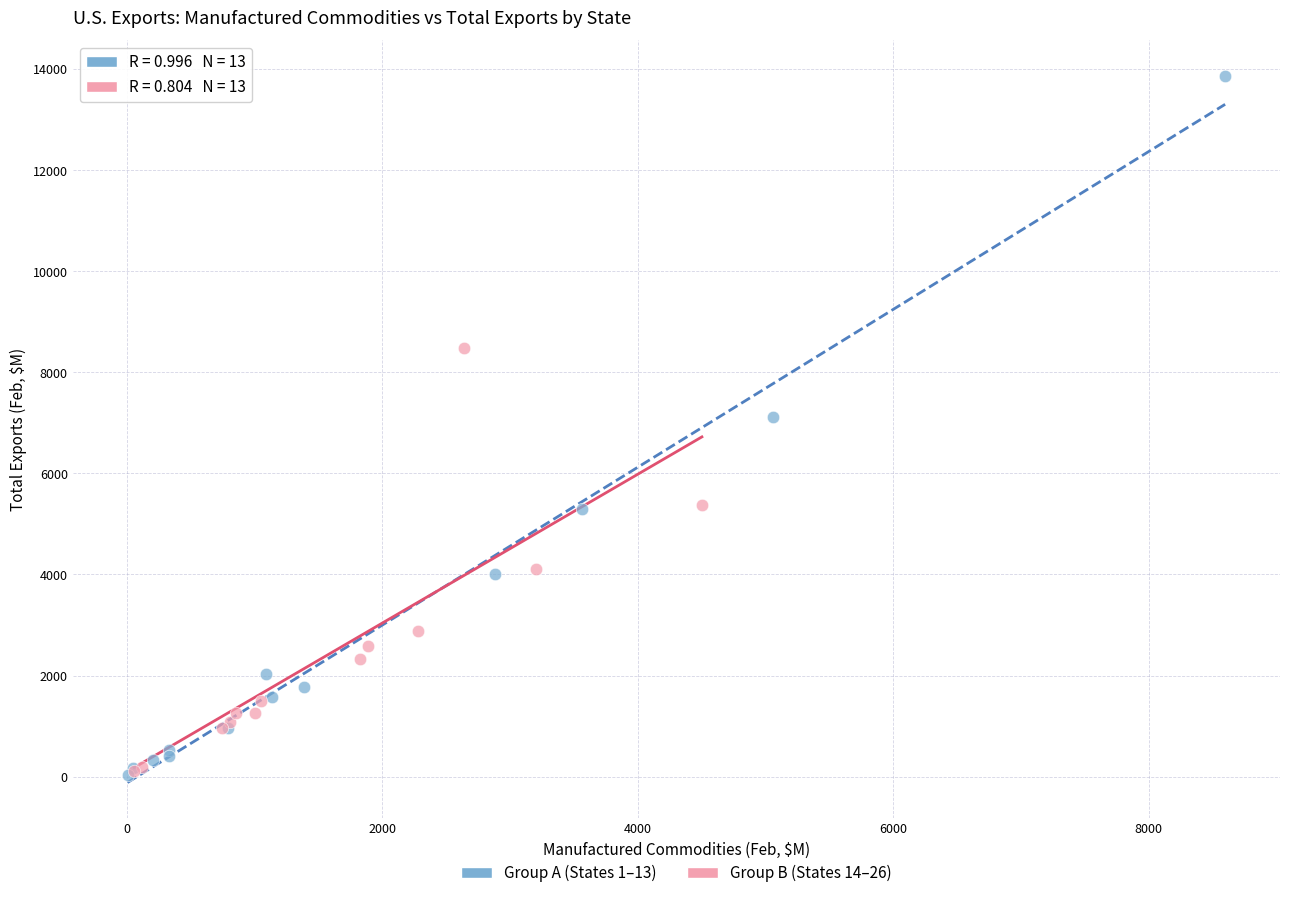

Which series contains the highest Y value?

Group A (States 1–13)